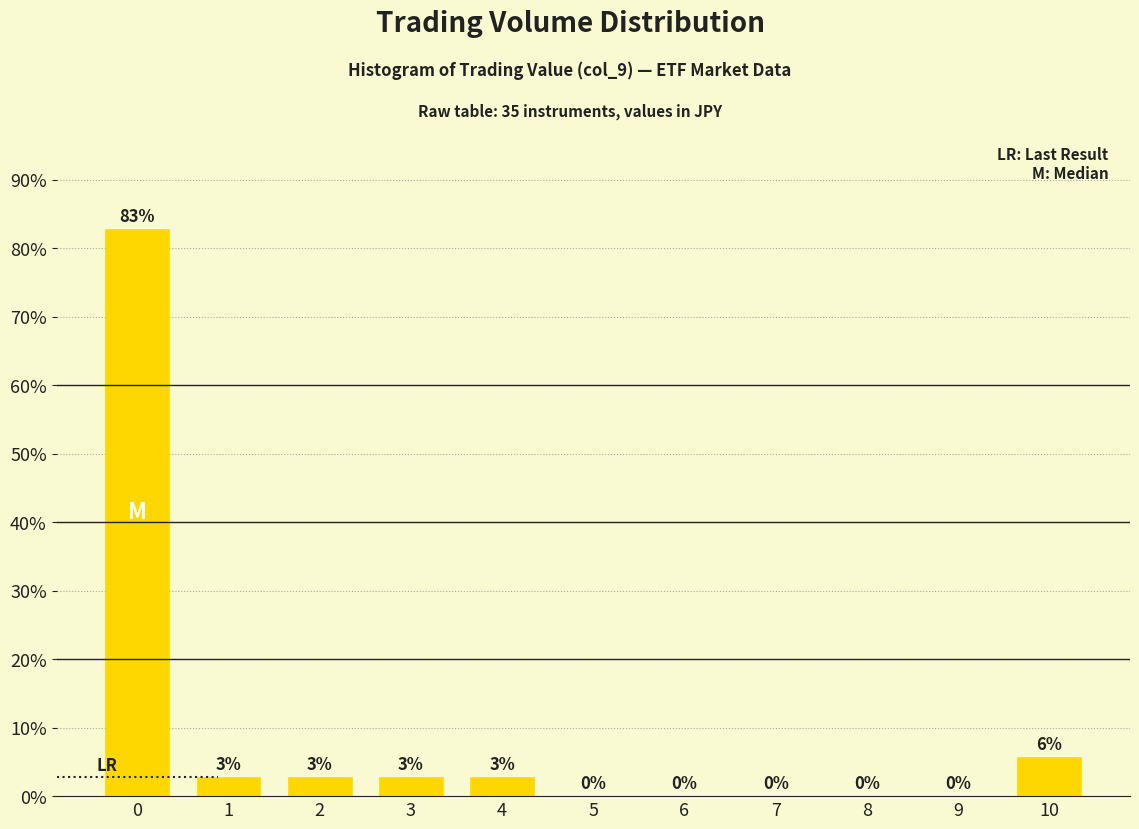

What is the maximum value shown in the chart?

82.9